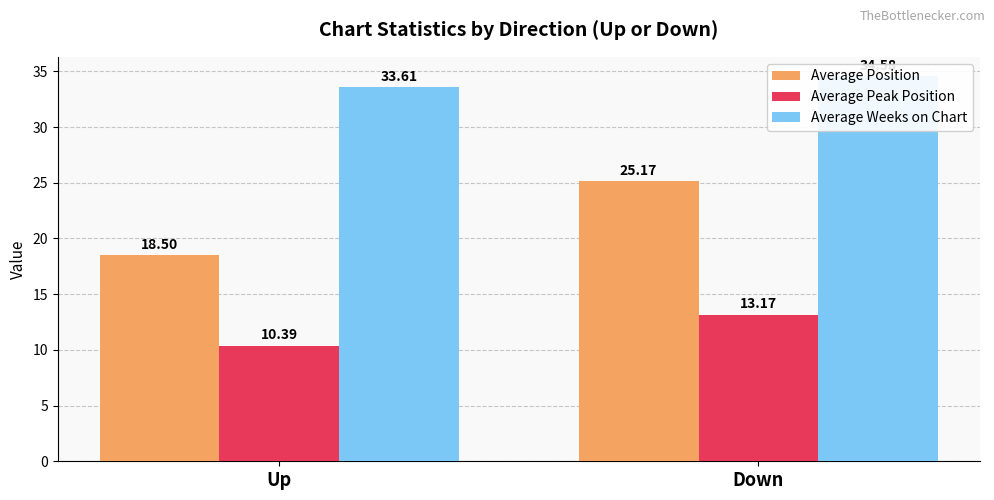

Reading left to right, list all the values displayed in this chart.

Average Position: Up=18.5	Down=25.2
Average Peak Position: Up=10.4	Down=13.2
Average Weeks on Chart: Up=33.6	Down=34.6